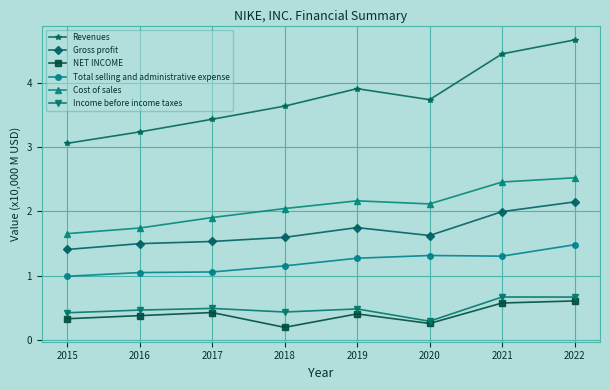

True or false: Gross profit has a value of 2.0 at 2021.

True